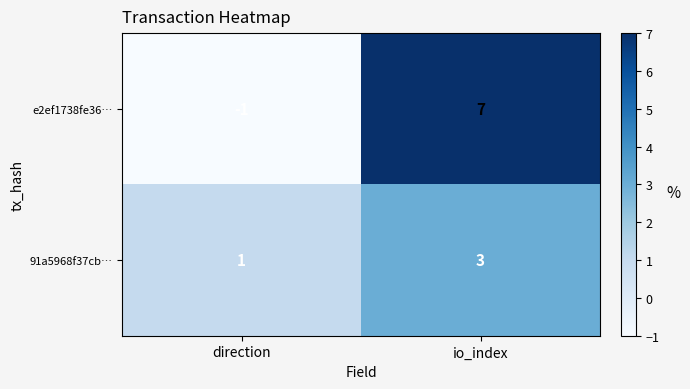

What is the spread (max minus min) of values at io_index?

4